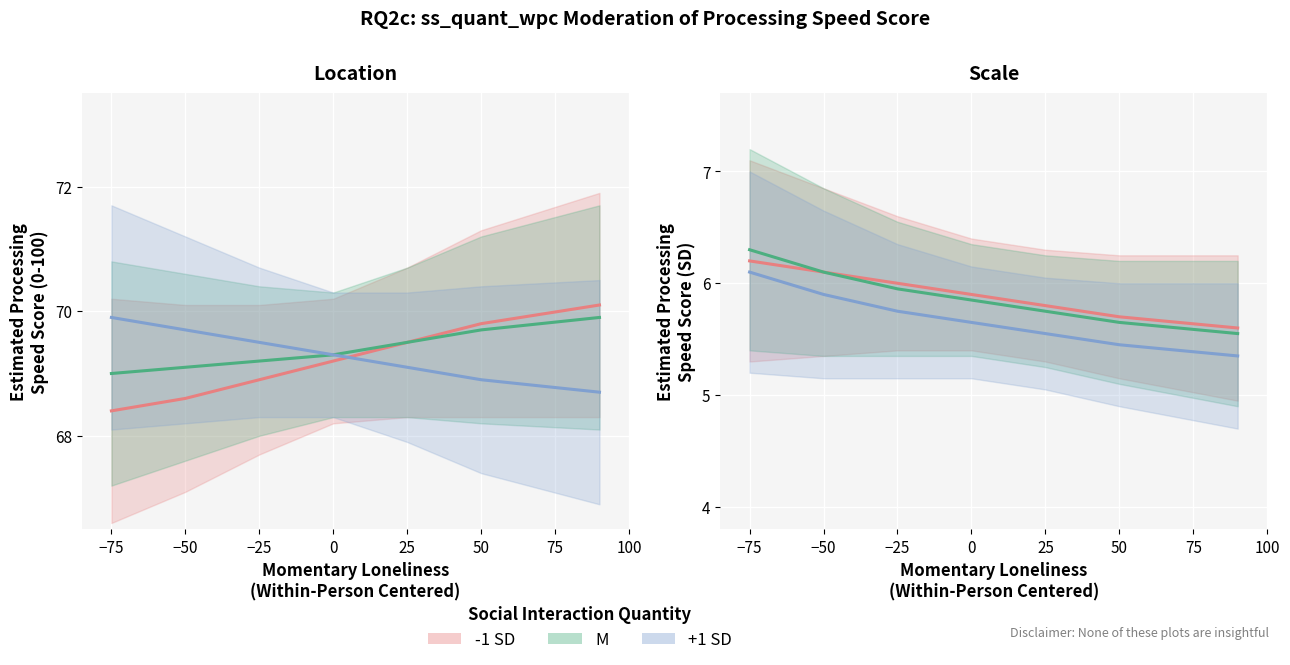

Between 0 and 50, which series saw the biggest shift?

-1 SD